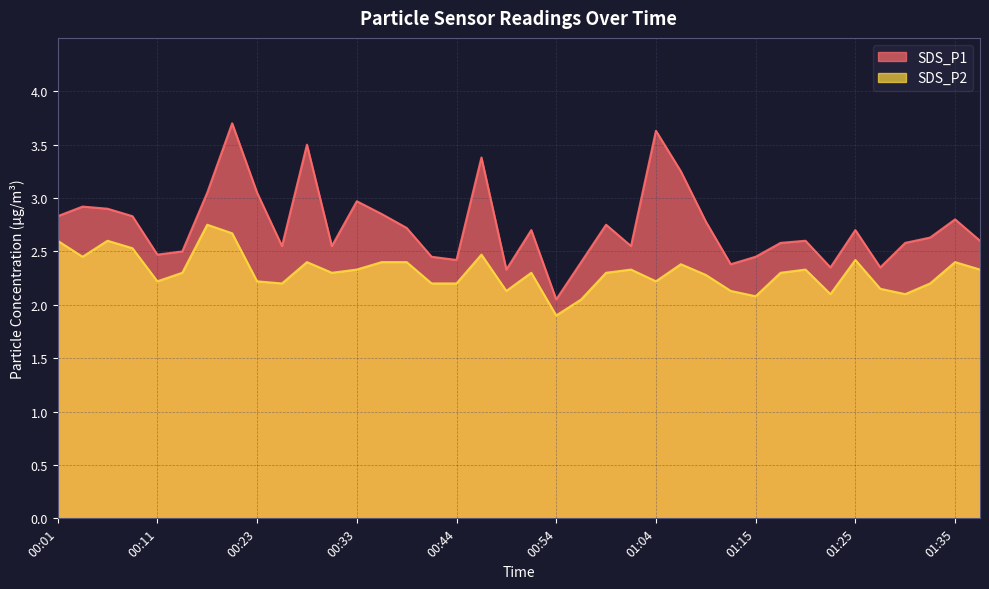

At which category does SDS_P2 reach its first local peak?

00:06